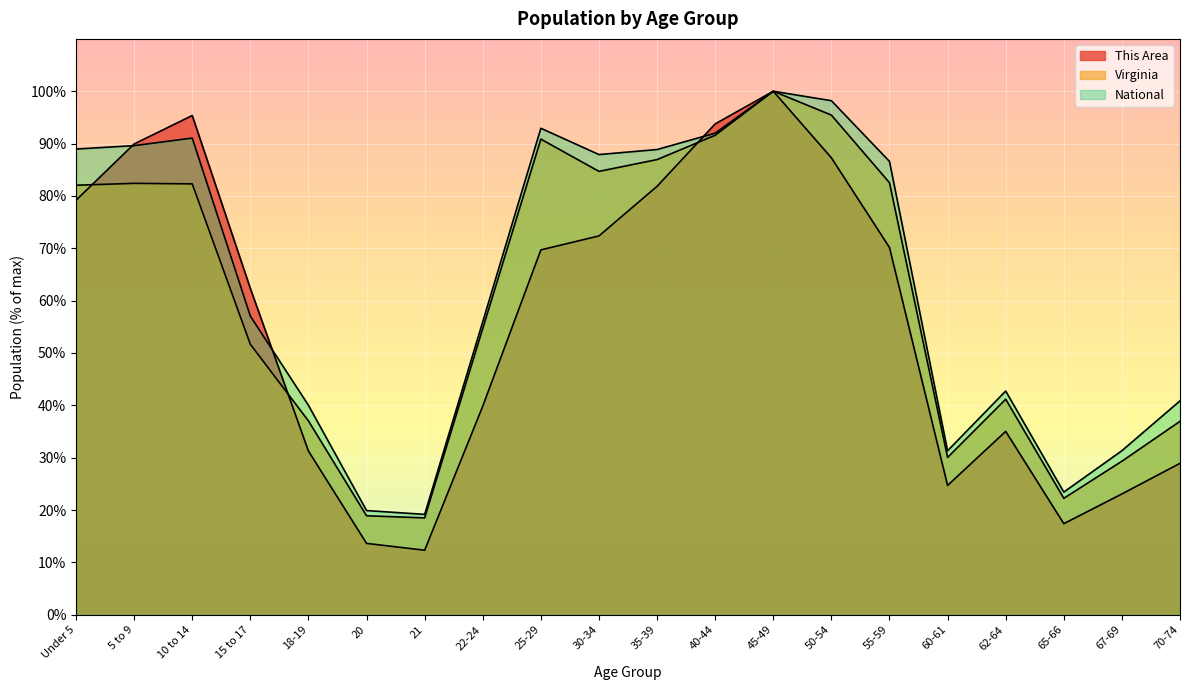

True or false: National has a value of 157.3 at 5 to 9.

False